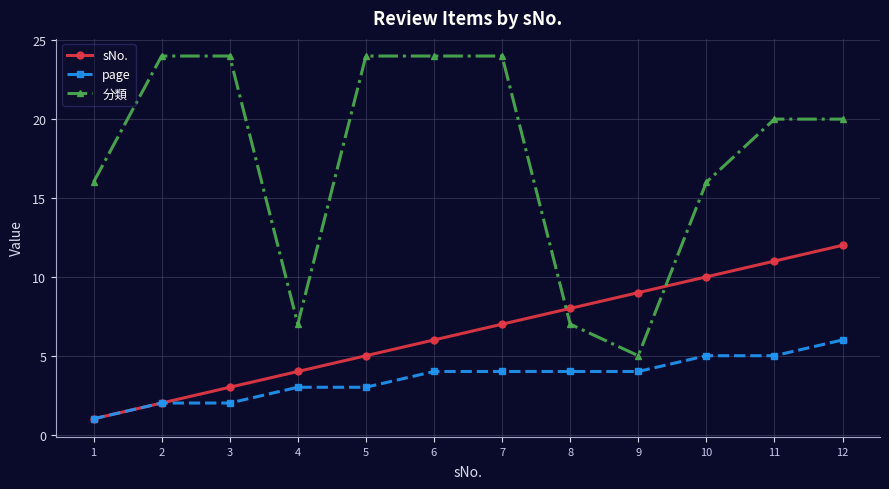

How many lines are shown in the chart?

3